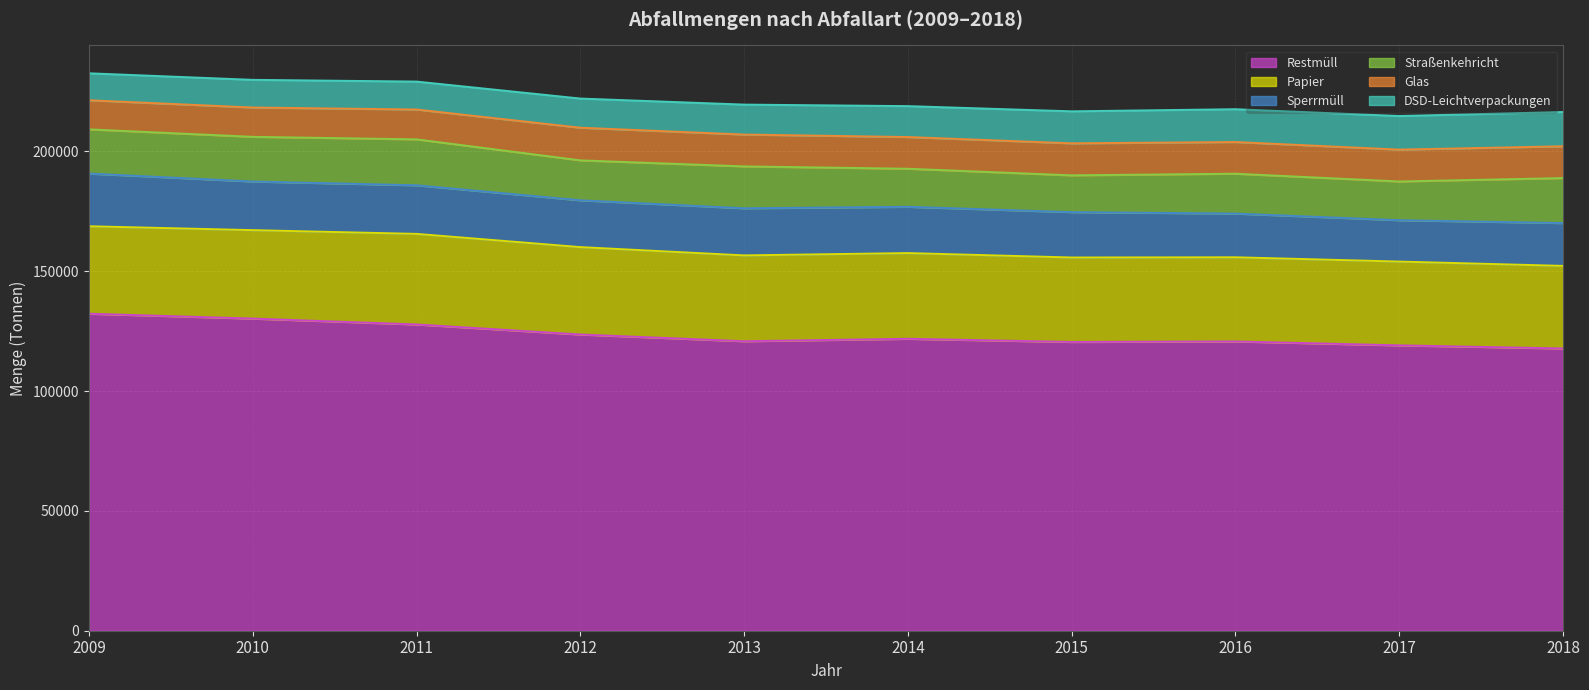

What is the value of the Restmüll point at the 3rd from the left?

127769